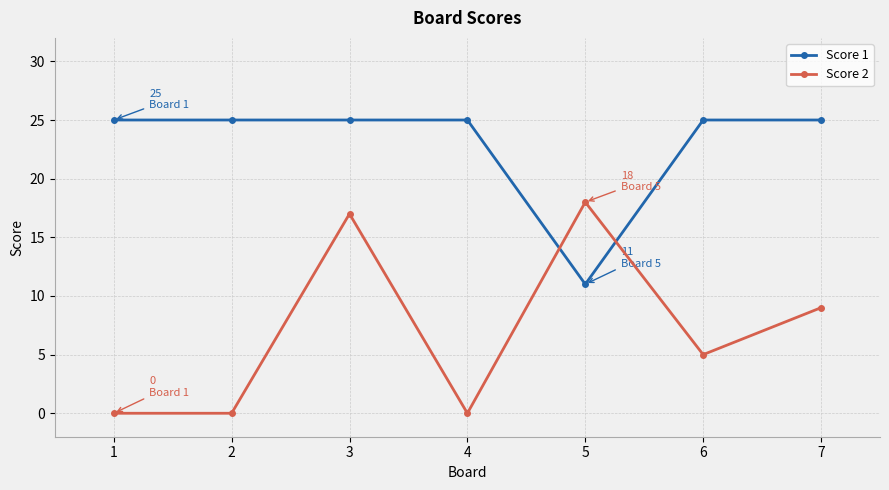

At which category is the sum across all series the highest?

3